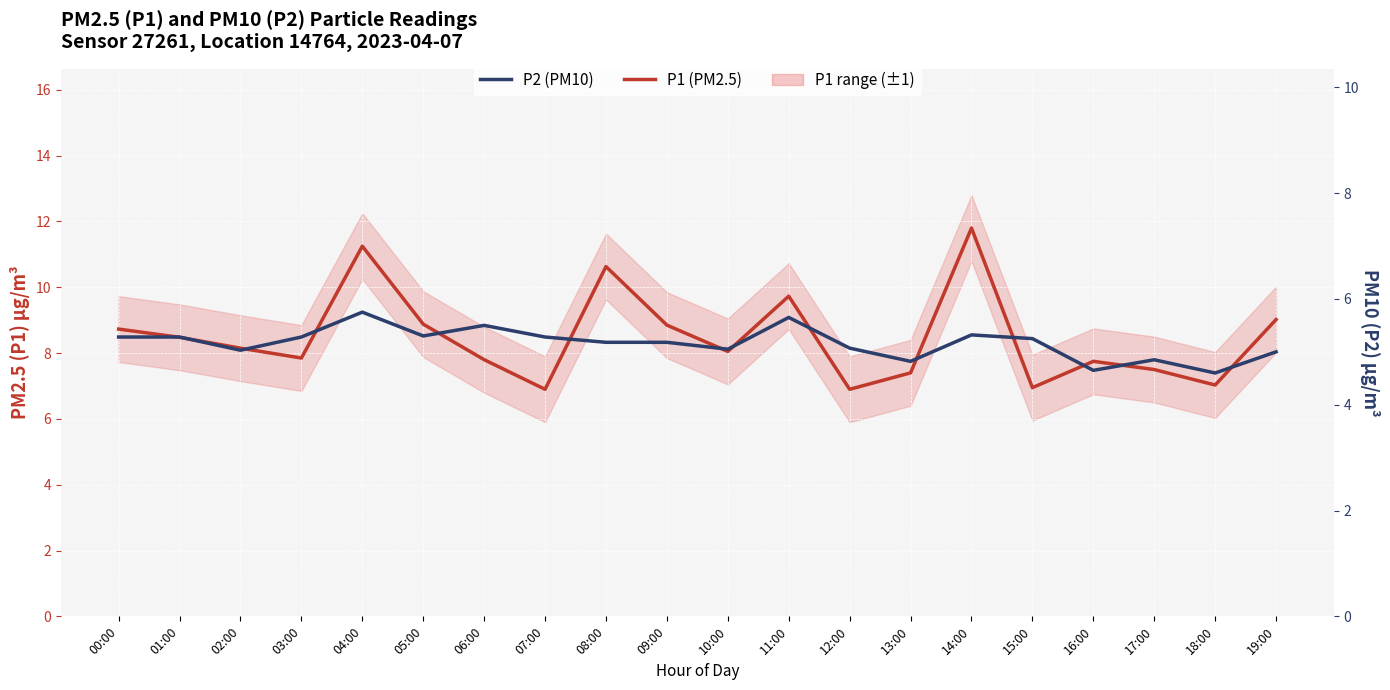

What is the approximate value of P1 (PM2.5) at 15:00?

7.0